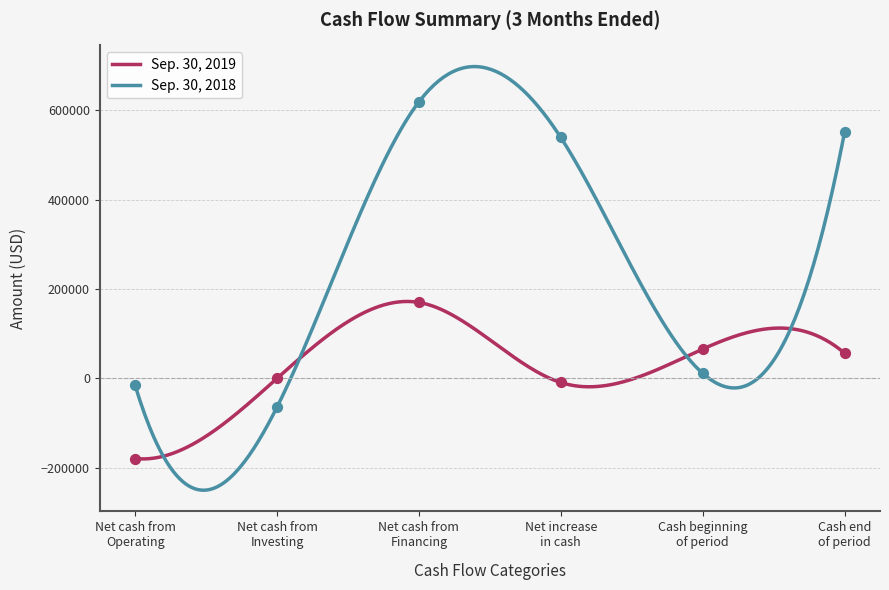

What is the total value across all series at Net cash from
Operating?

-194278